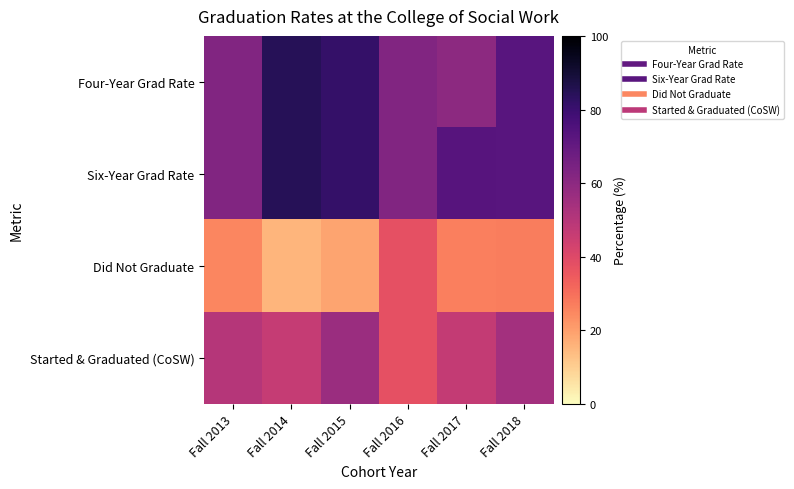

Reading left to right, transcribe all the data shown in this chart.

Four-Year Grad Rate: Fall 2013=62.5	Fall 2014=84.6	Fall 2015=81.2	Fall 2016=62.5	Fall 2017=60.0	Fall 2018=72.7
Six-Year Grad Rate: Fall 2013=62.5	Fall 2014=84.6	Fall 2015=81.2	Fall 2016=62.5	Fall 2017=73.3	Fall 2018=72.7
Did Not Graduate: Fall 2013=25.0	Fall 2014=15.4	Fall 2015=18.8	Fall 2016=37.5	Fall 2017=26.7	Fall 2018=27.3
Started & Graduated (CoSW): Fall 2013=50.0	Fall 2014=46.1	Fall 2015=56.2	Fall 2016=37.5	Fall 2017=46.7	Fall 2018=54.5